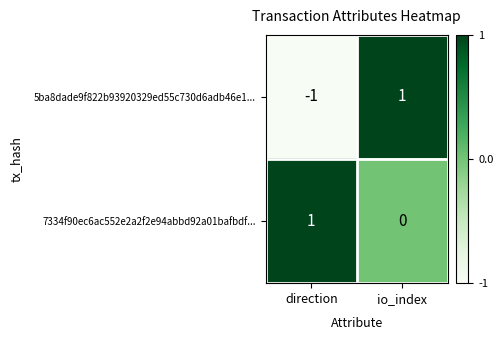

List the labels in order of 7334f90ec6ac552e2a2f2e94abbd92a01bafbdf... value, largest first.

direction, io_index